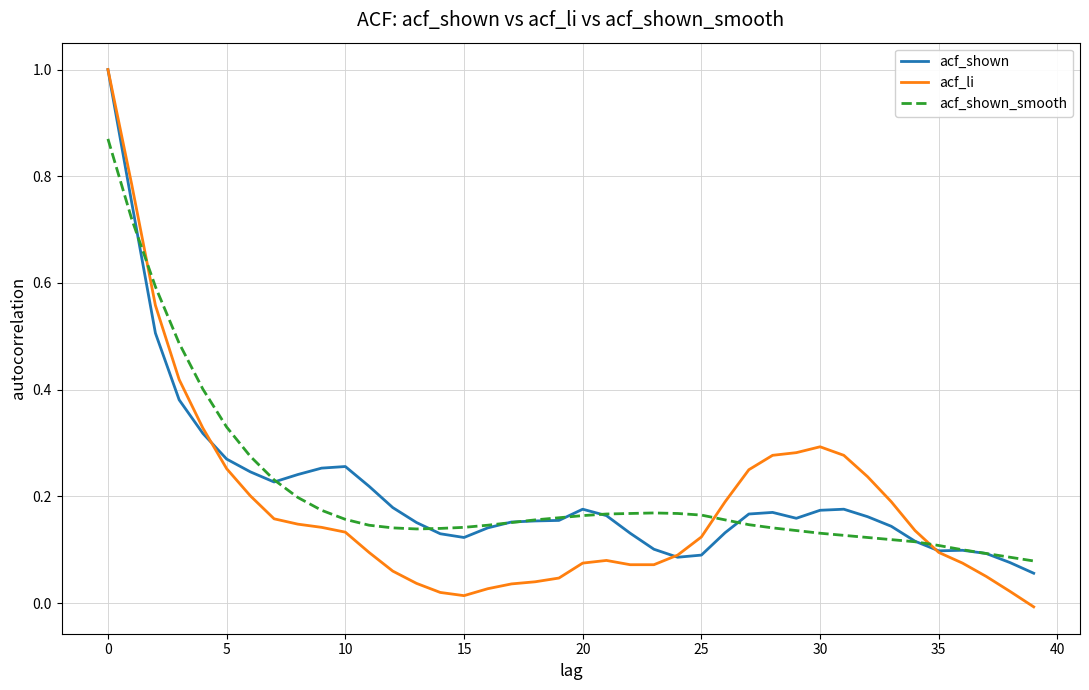

What is the highest value of the acf_shown series?

1.0